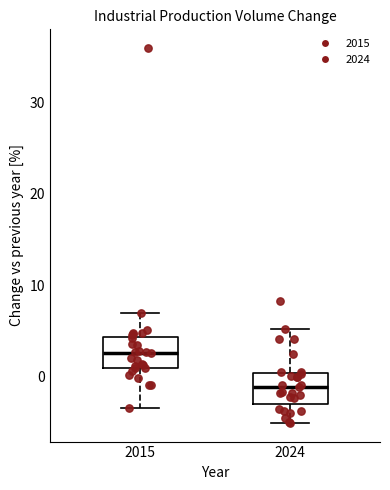

Where is the upper edge of the box at x = 2024 on the y-axis? The values are not printed on the chart, so give them approximately, as read against the axis.

0